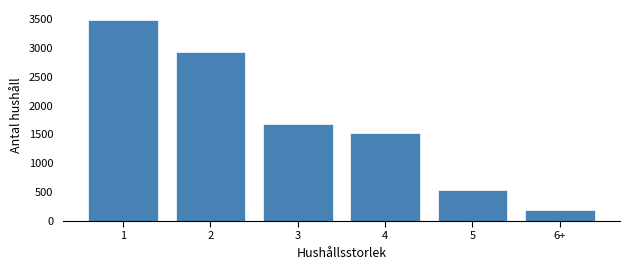

Reading left to right, transcribe all the data shown in this chart.

1=3481	2=2931	3=1676	4=1518	5=541	6+=188